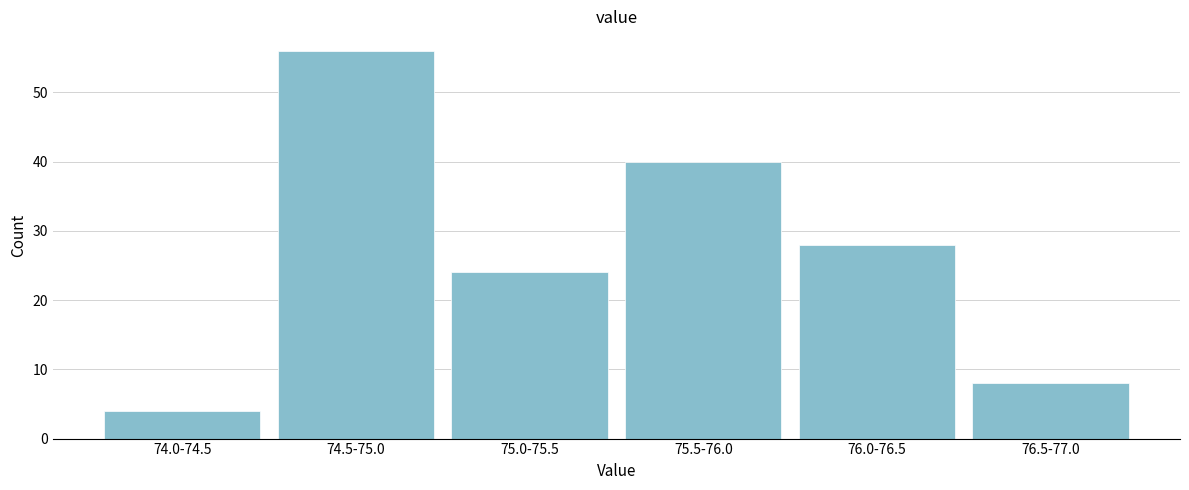

Reading right to left, what are all the values shown in this chart?

8	28	40	24	56	4